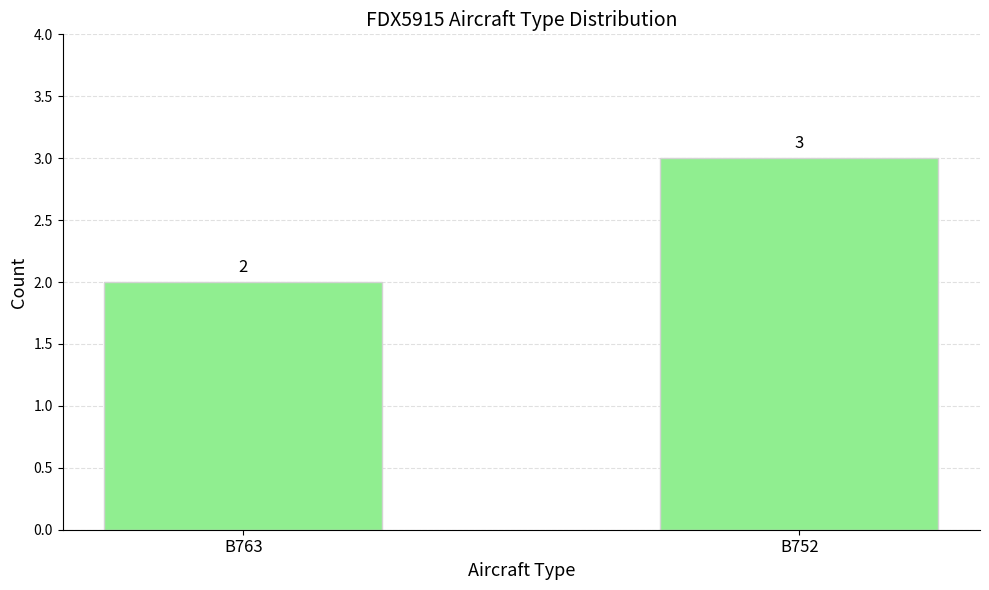

How many bars are there in total?

2